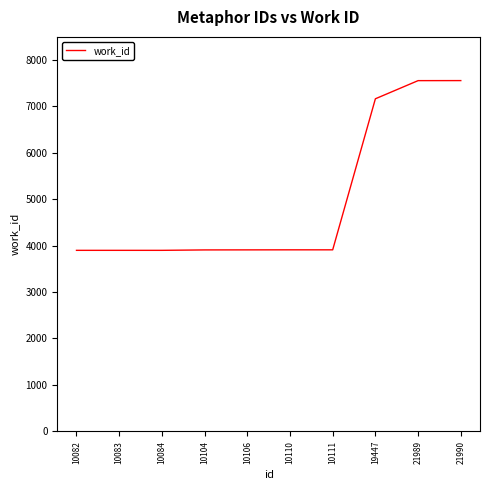

What is the minimum value shown in the chart?

3899